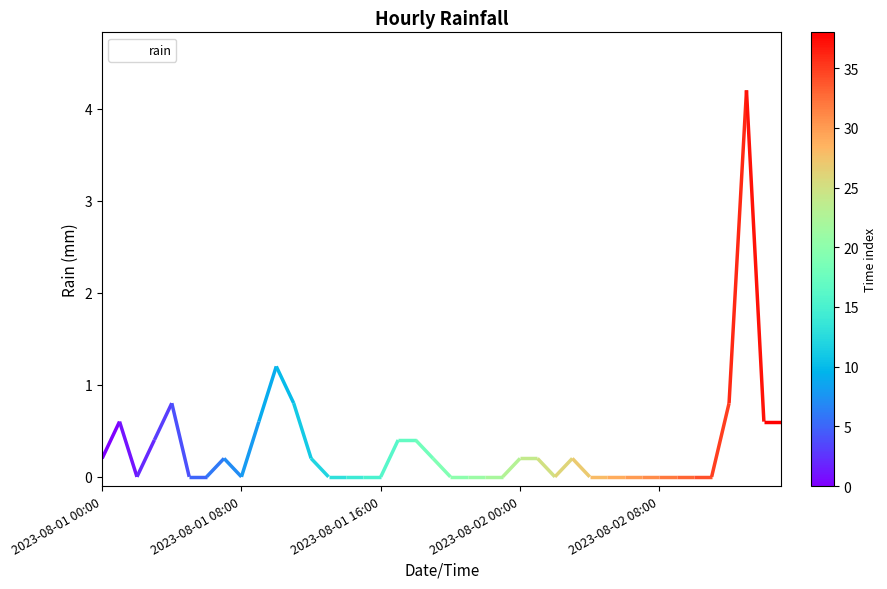

How many points are lower than both their immediate neighbors (excluding endpoints)?

3